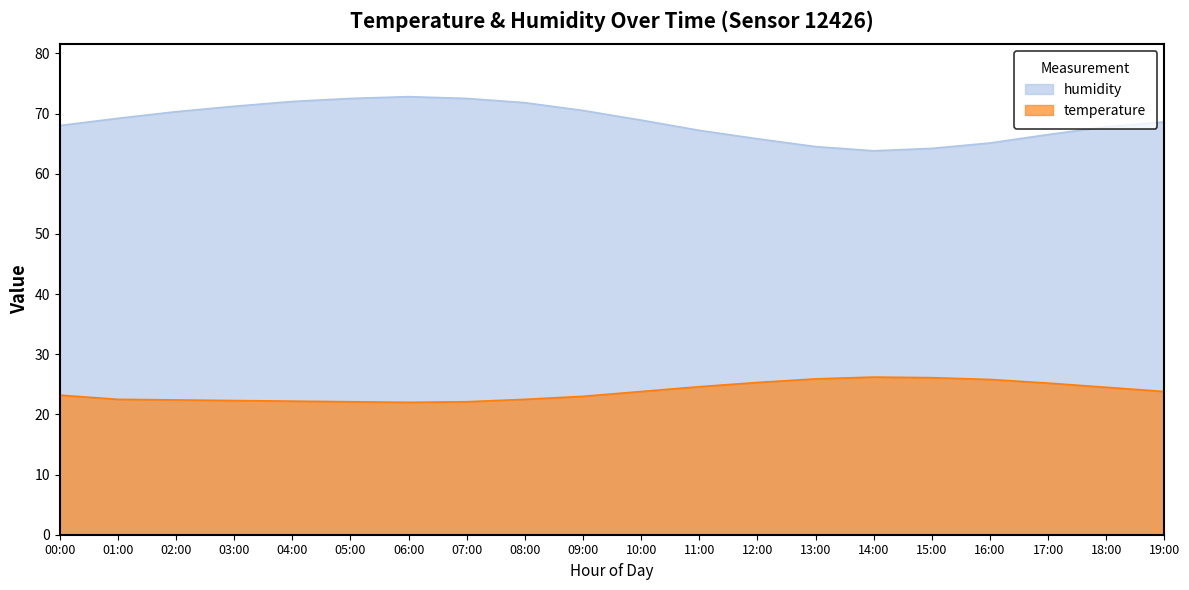

What are all the series names shown in the legend?

humidity, temperature